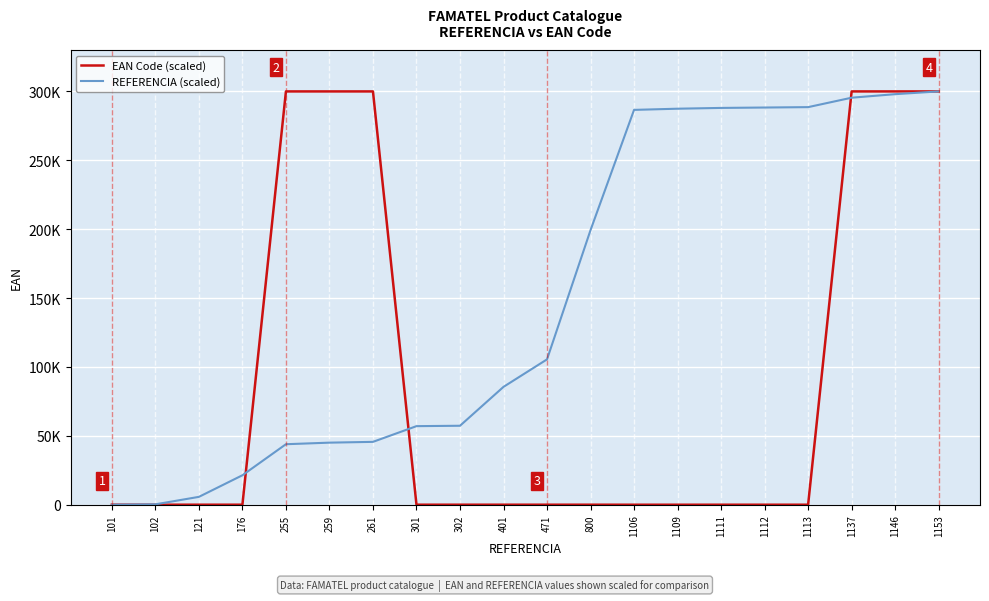

At which label is EAN Code (scaled) closest to 150000?

176